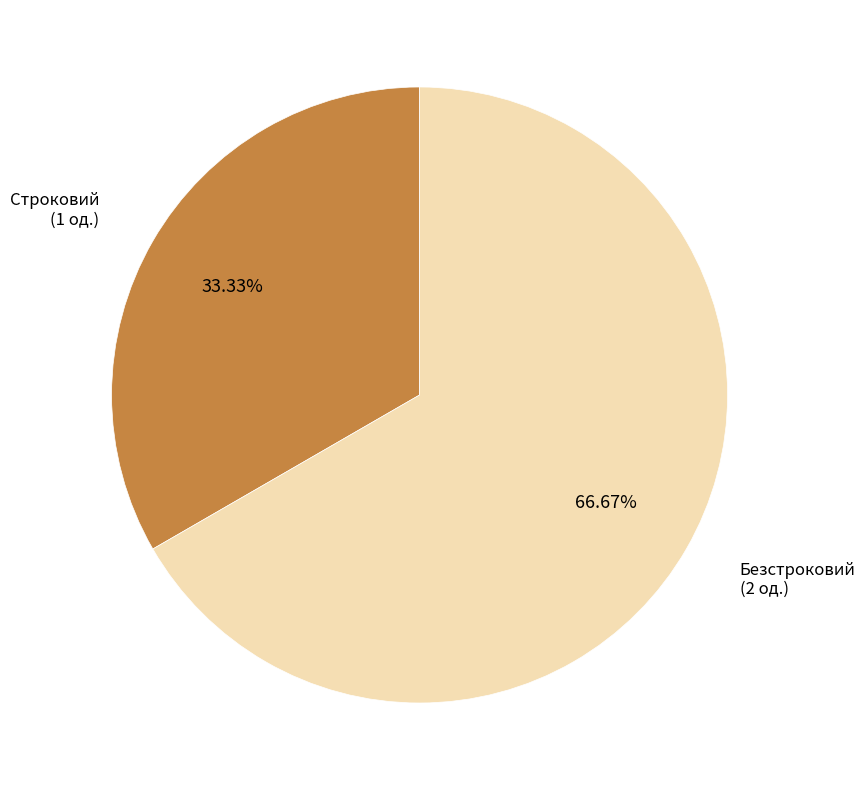

Is there a majority slice in this chart?

Yes